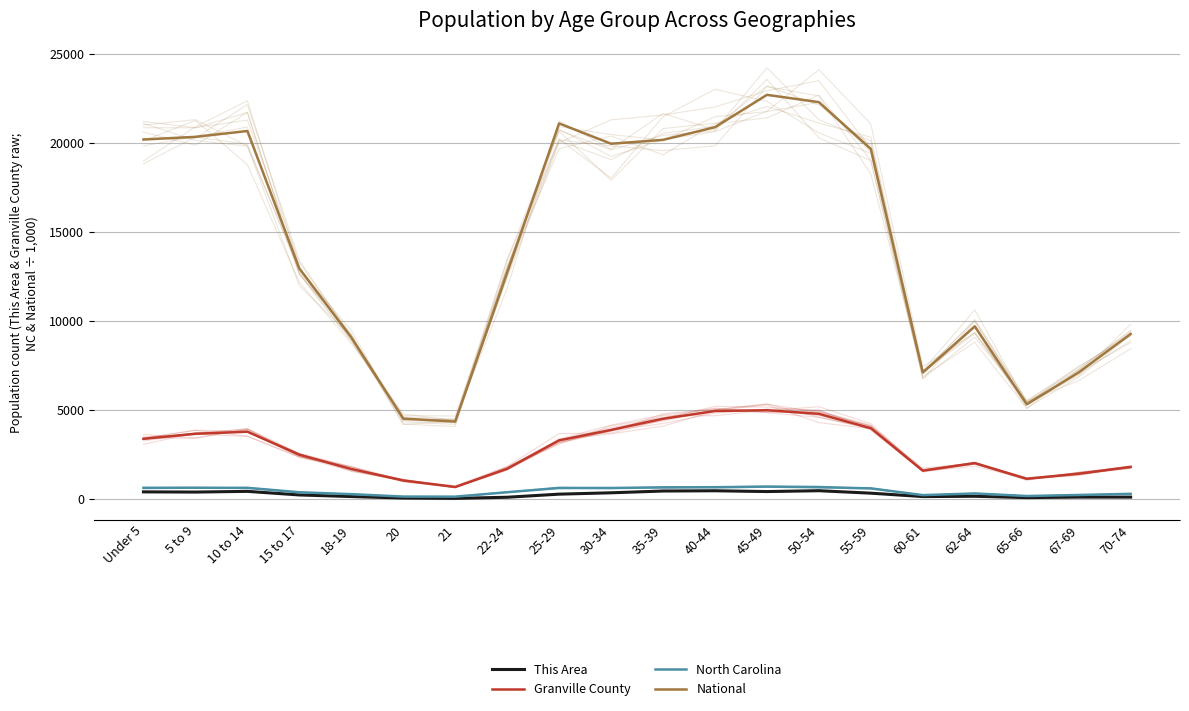

What is the sum of all National values?

290191.0